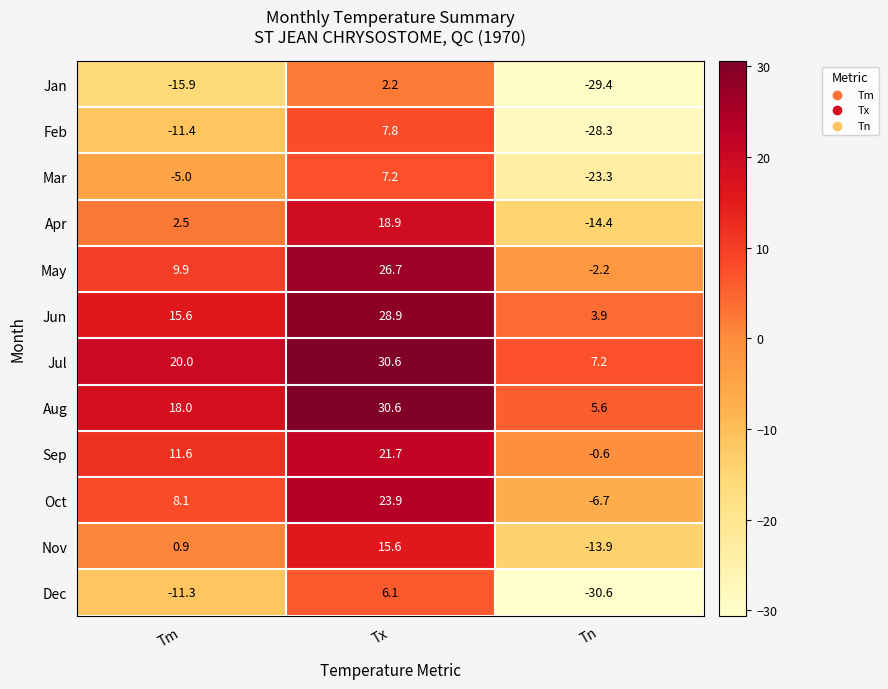

Is it true that Mar equals -23.3 at Tn?

True